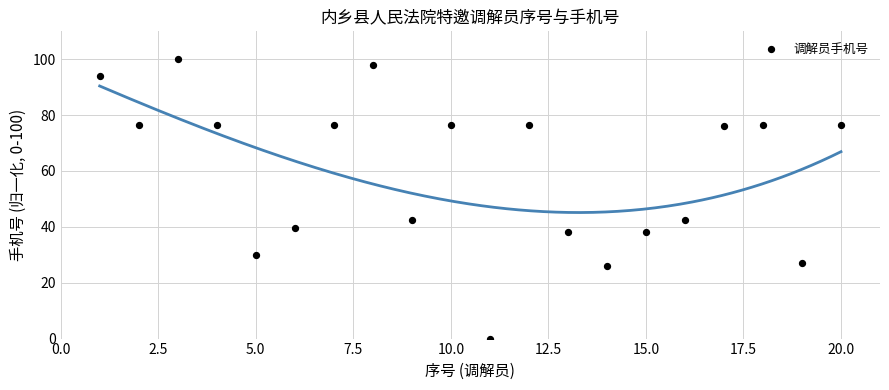

What is the range of X values (max minus min)?

19.0